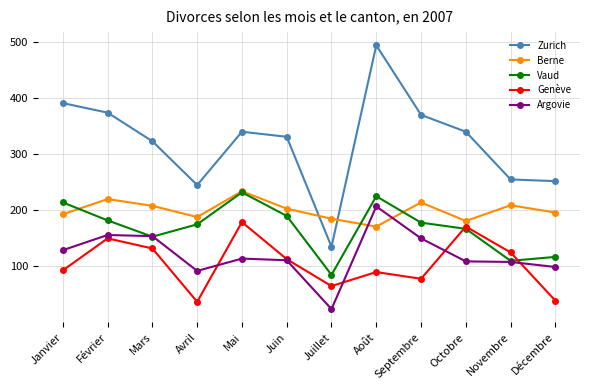

Which series ends up on top after the final intersection of Argovie and Berne?

Berne